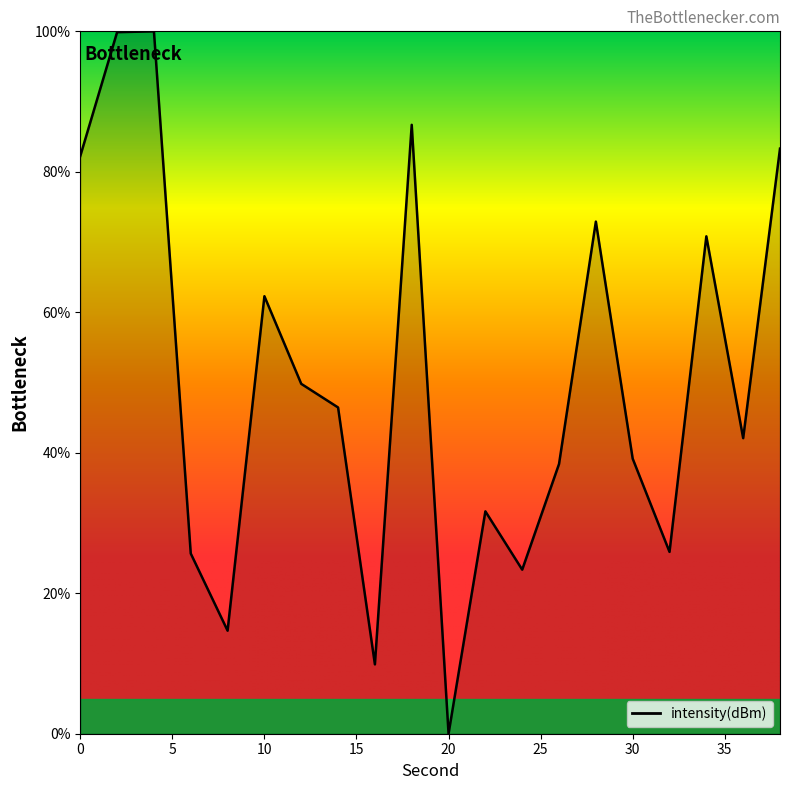

Where is the first local minimum?

8